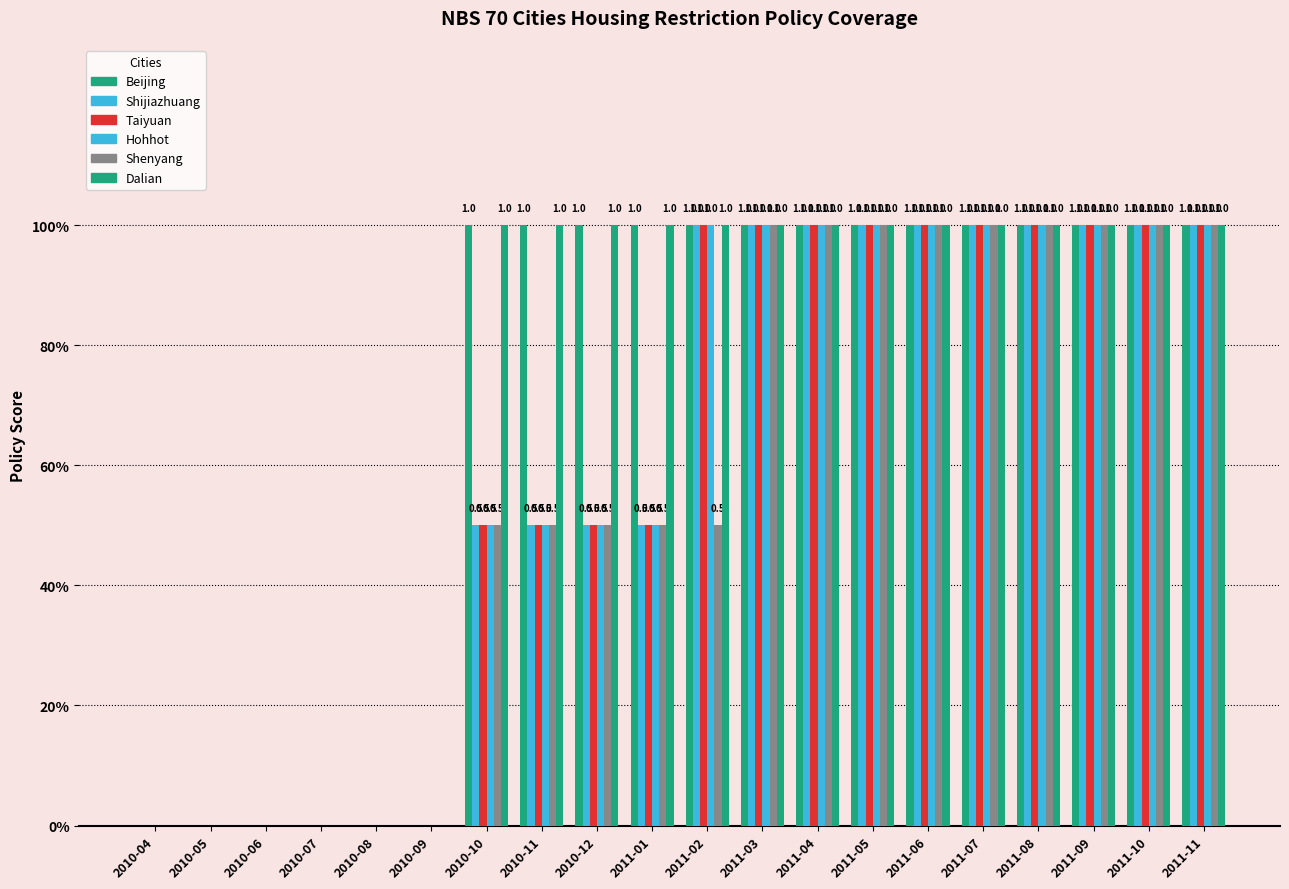

Which category has the lowest value in the Beijing series?

2010-04